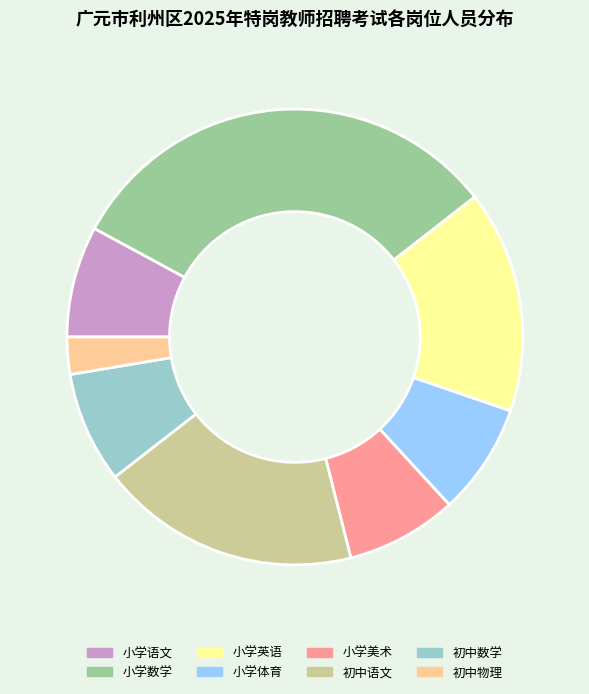

Which slice is the largest?

小学数学